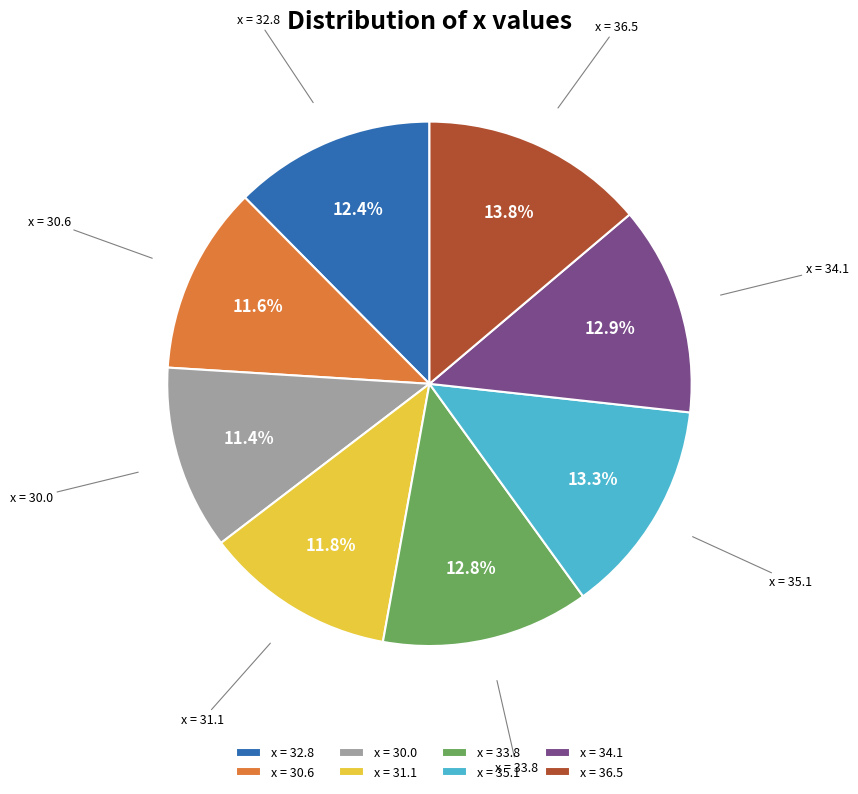

What is the largest slice in the pie chart?

x = 36.5